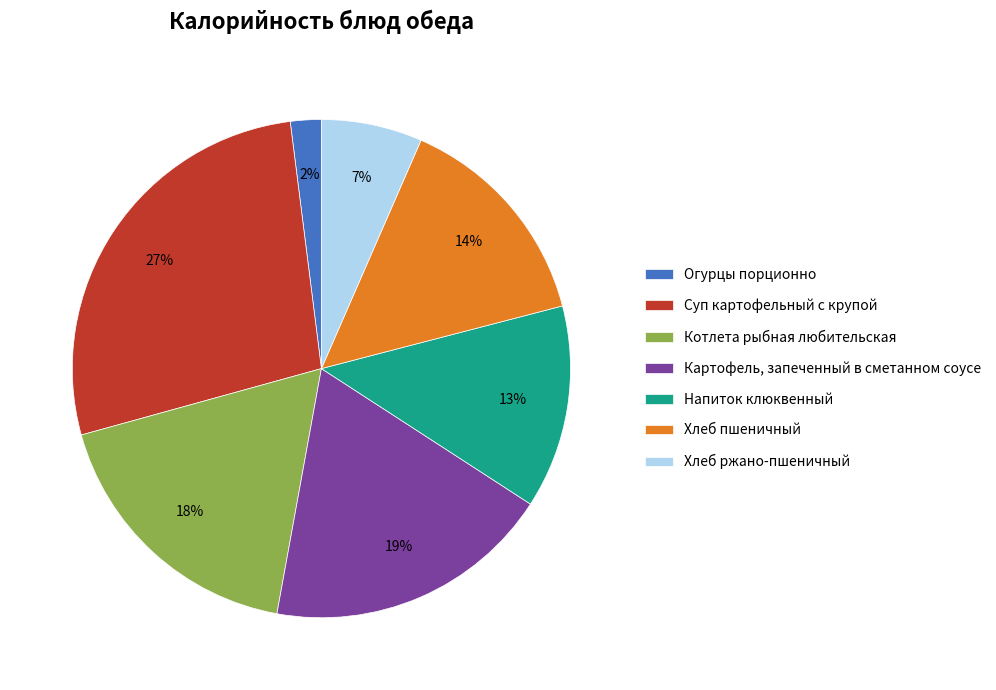

Do Котлета рыбная любительская and Хлеб пшеничный together represent more than half of the pie?

No